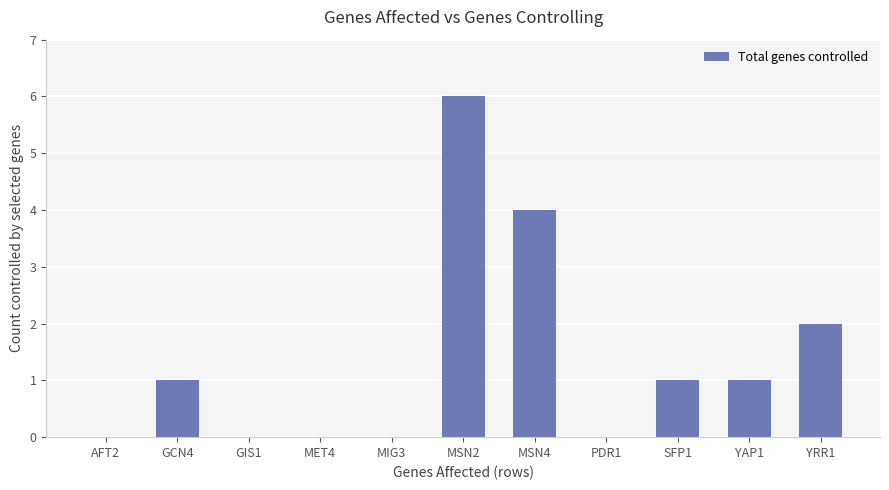

What is the change in value from GIS1 to YAP1?

+1